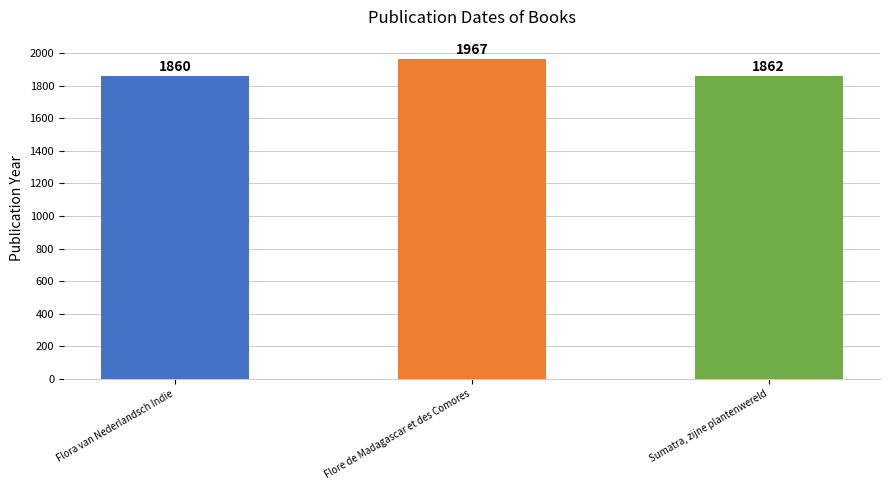

Reading left to right, transcribe all the data shown in this chart.

Flora van Nederlandsch Indie=1860	Flore de Madagascar et des Comores=1967	Sumatra, zijne plantenwereld=1862